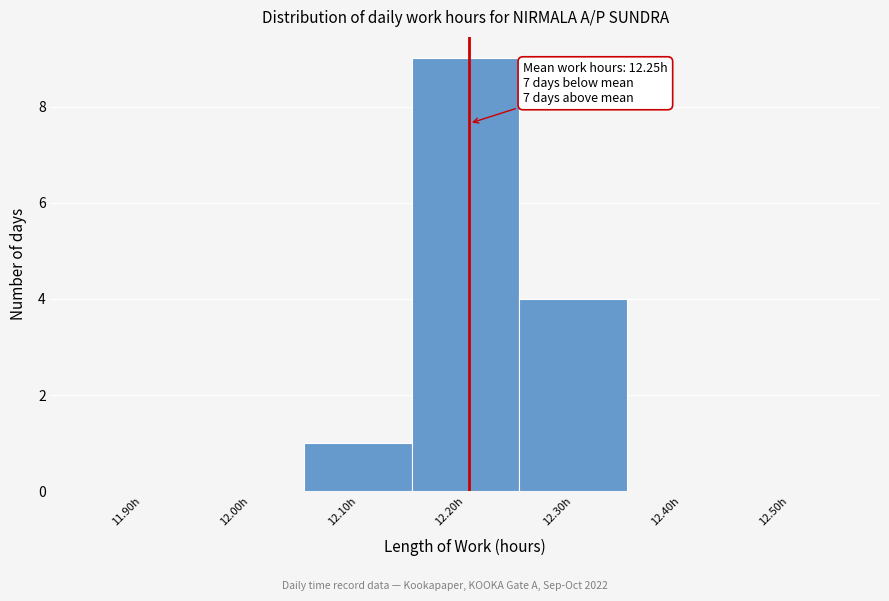

Reading left to right, what are all the values shown in this chart?

11.90h=0	12.00h=0	12.10h=1	12.20h=9	12.30h=4	12.40h=0	12.50h=0